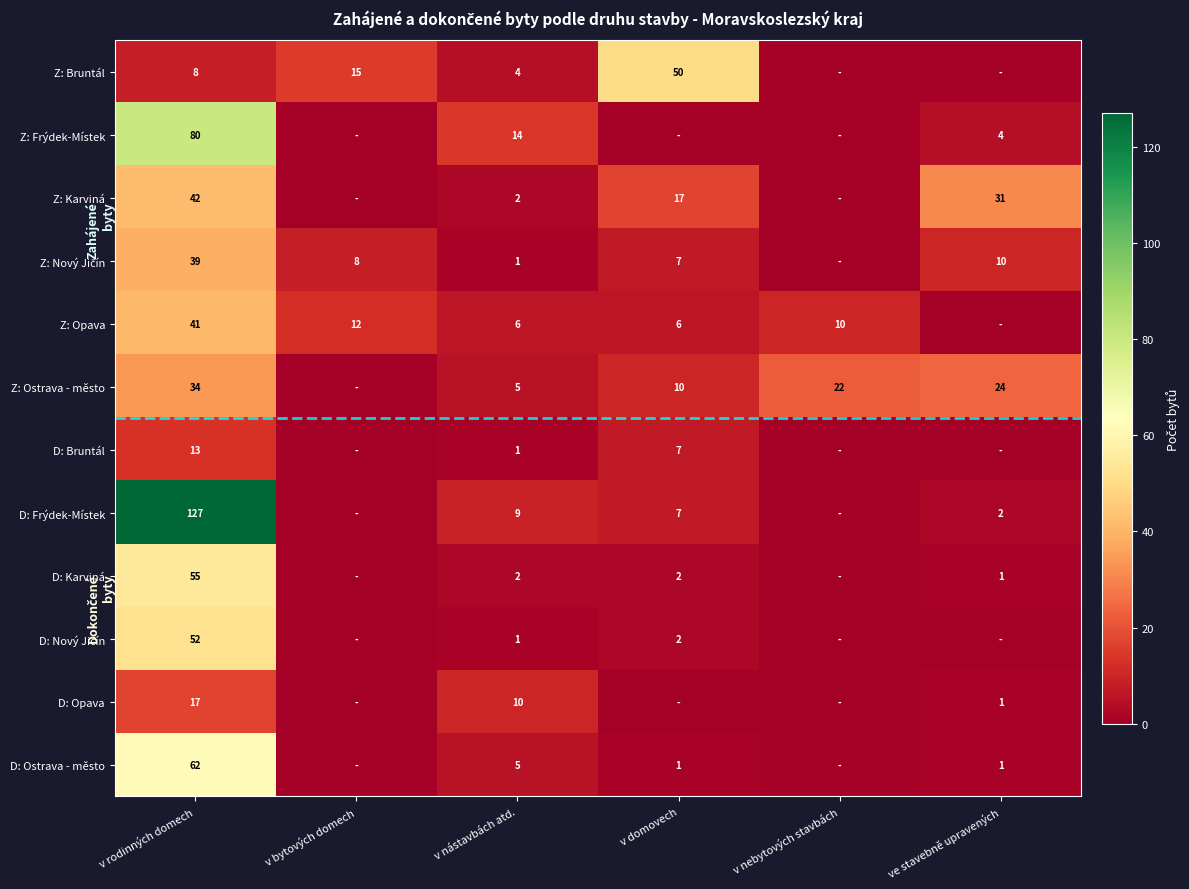

The D: Karviná series shows 55 at v rodinných domech. True or false?

True